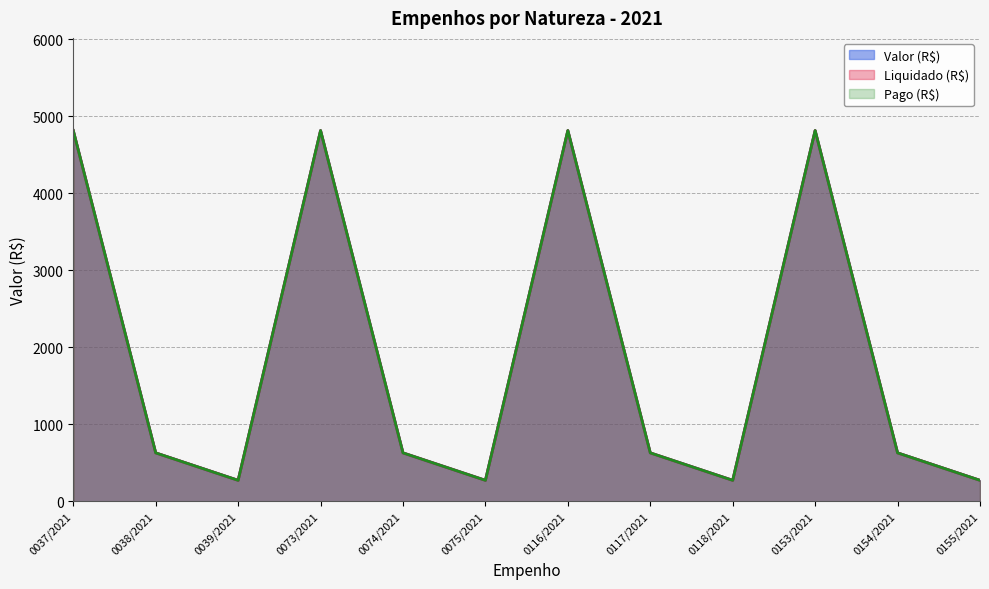

Which has a higher value, 0154/2021 or 0075/2021?

0154/2021